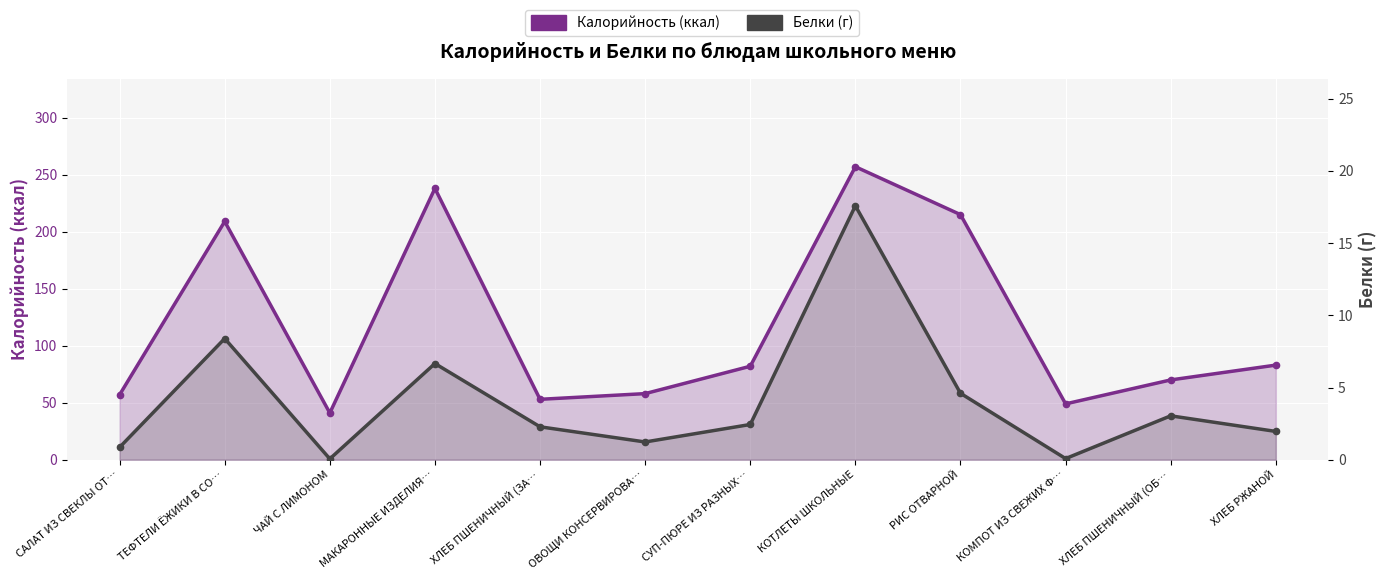

What is the approximate value of Белки at САЛАТ ИЗ СВЕКЛЫ ОТ…?

0.9